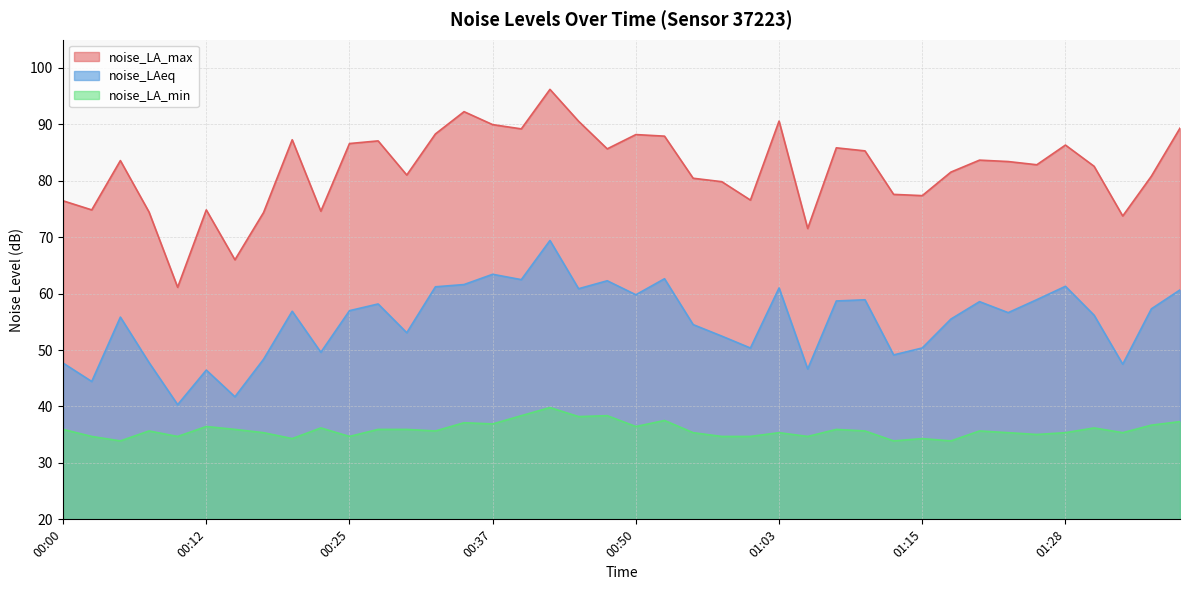

True or false: noise_LAeq has more than 0 interior local peaks.

True